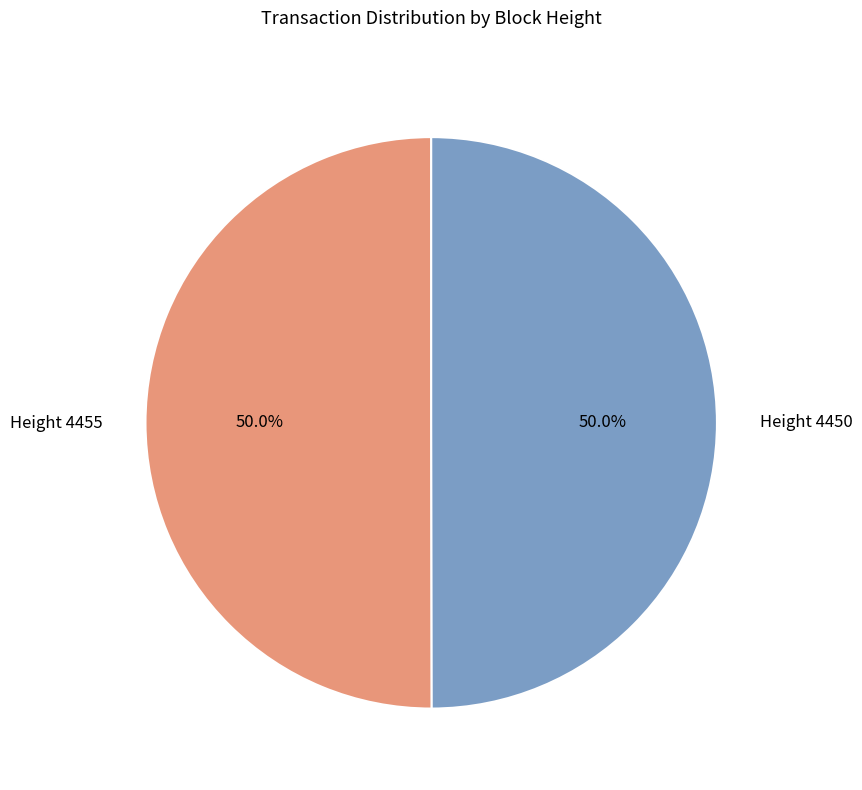

What percentage is NOT represented by Height 4455?

50.0%